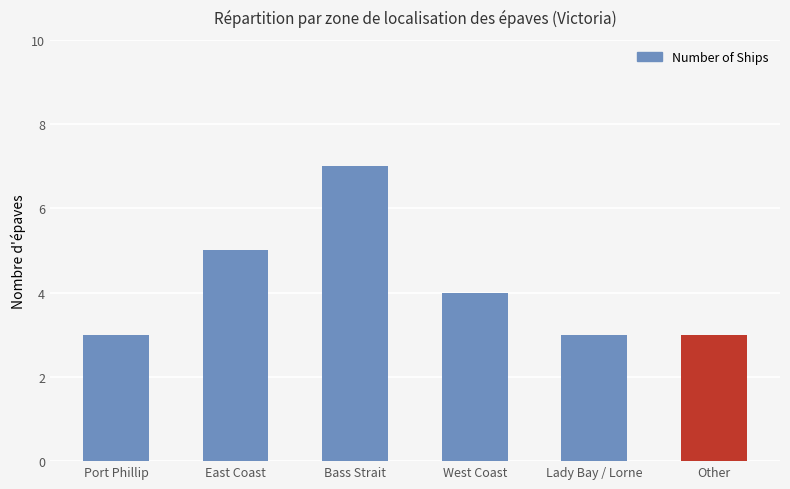

What is the label of the 4th bar from the right?

Bass Strait